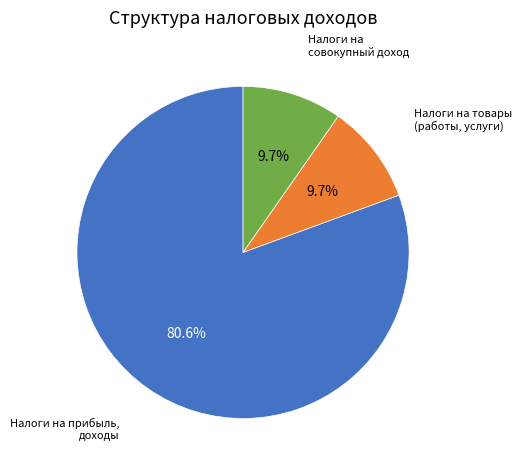

Is there any slice that represents more than half of the pie?

Yes